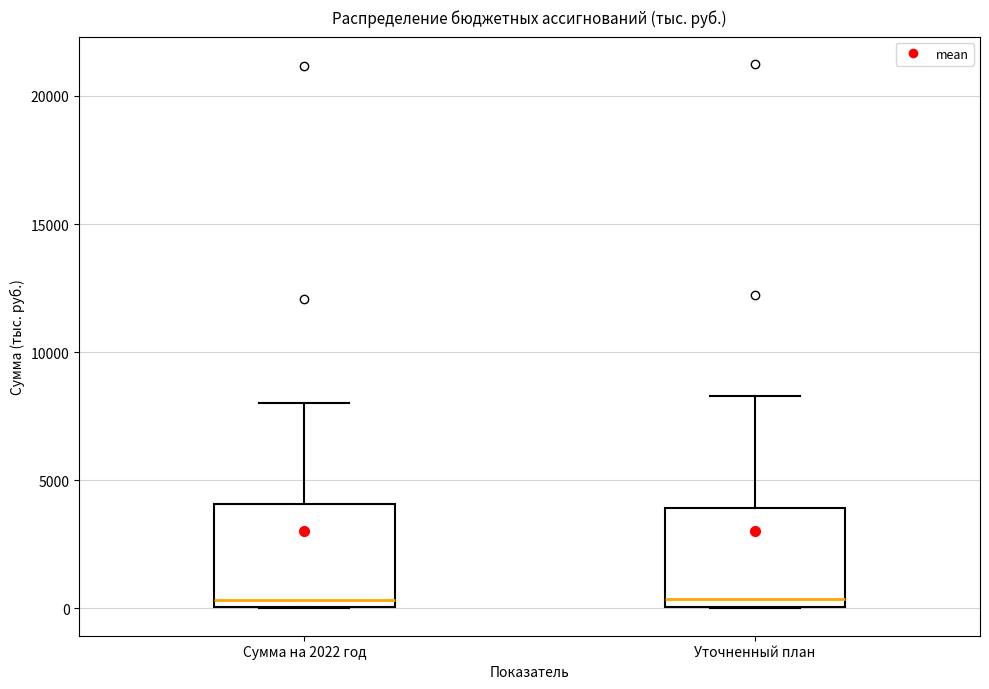

Where is the lower edge of the box for Уточненный план on the y-axis? The values are not printed on the chart, so give them approximately, as read against the axis.

0